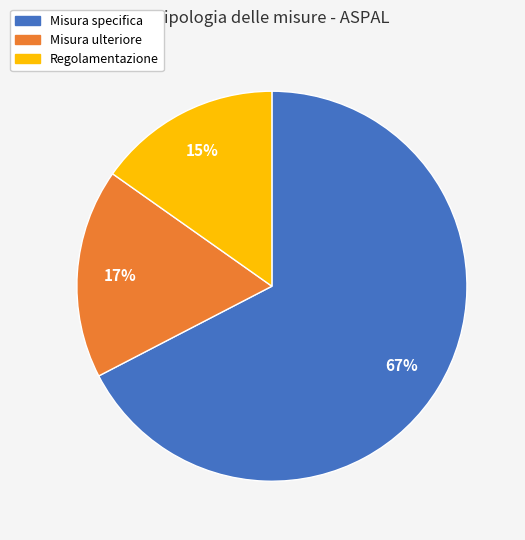

Which slice is the smallest?

Regolamentazione